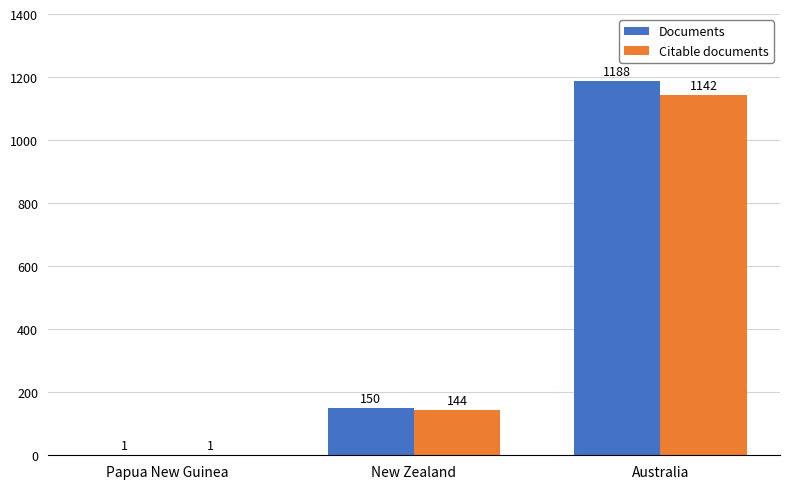

Reading left to right, transcribe all the data shown in this chart.

Documents: 1	150	1188
Citable documents: 1	144	1142